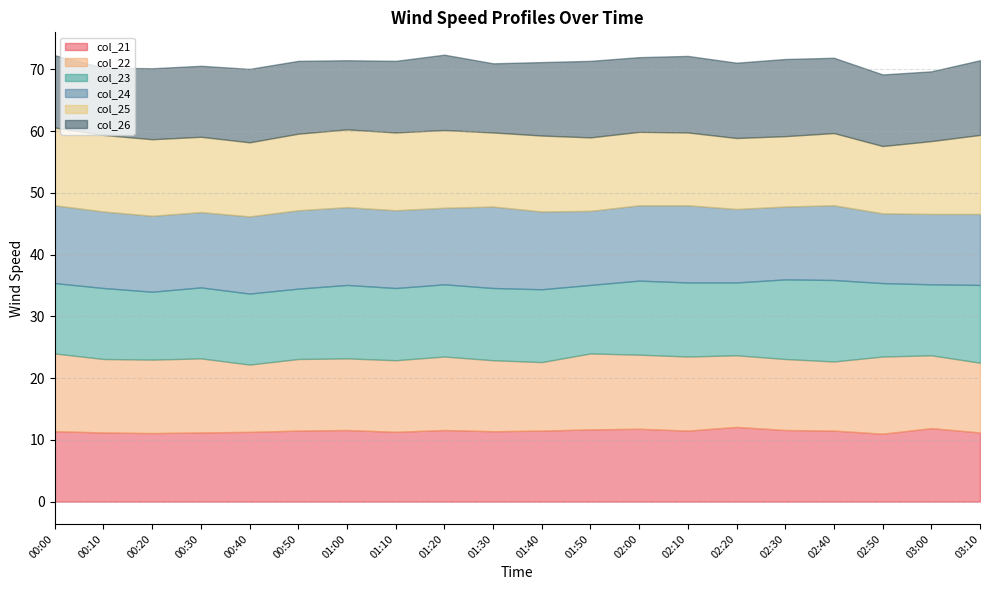

What is the average value of the col_24 series?

12.2